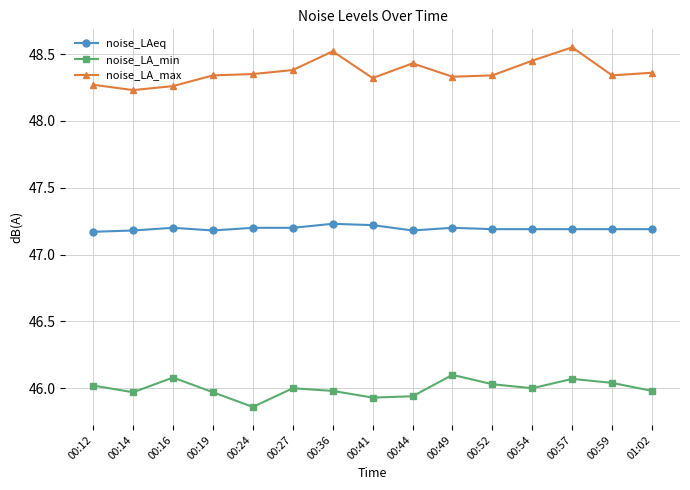

Where is noise_LA_min nearest to the value 45?

00:24